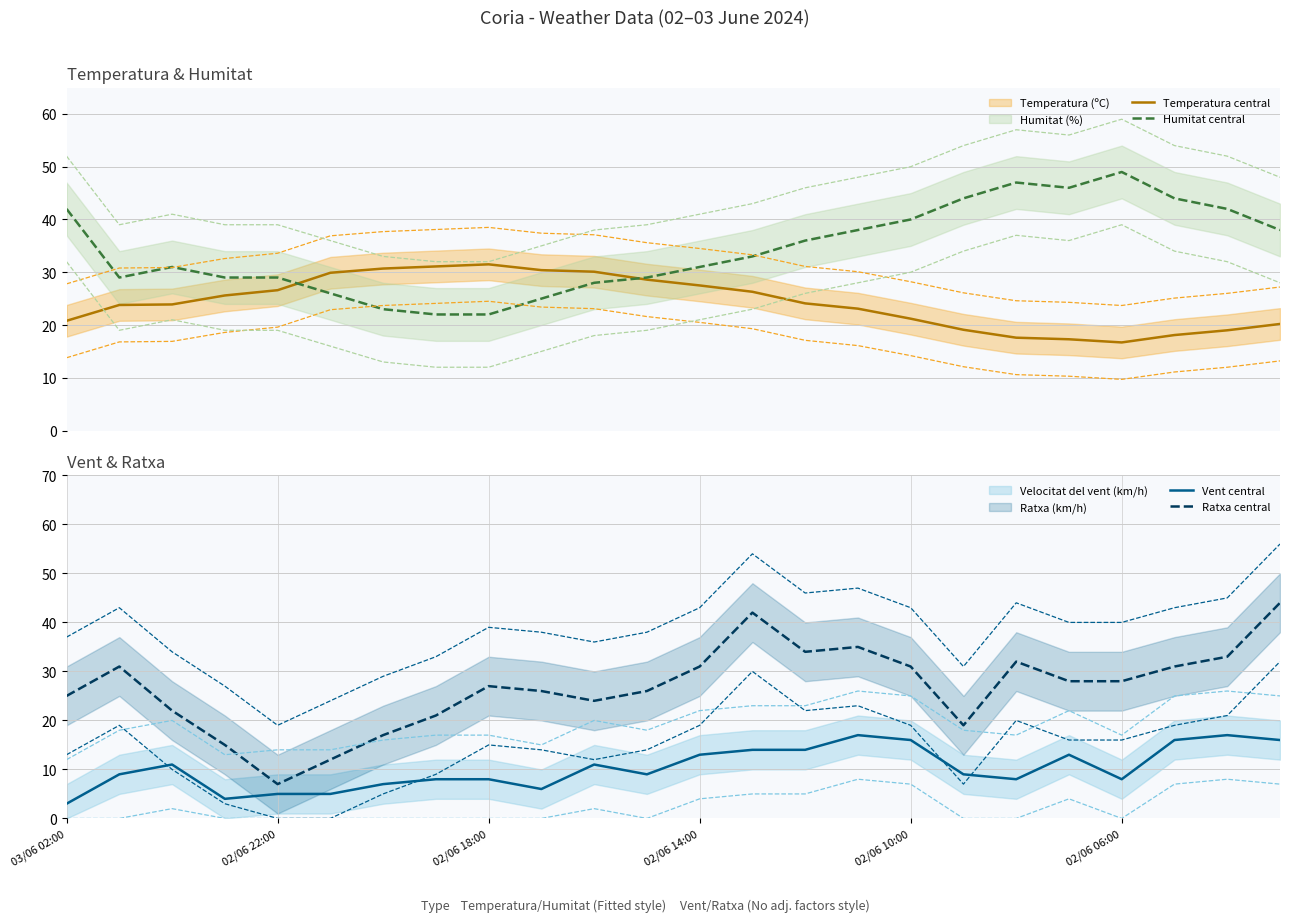

True or false: Ratxa central and Vent central intersect in this chart.

False